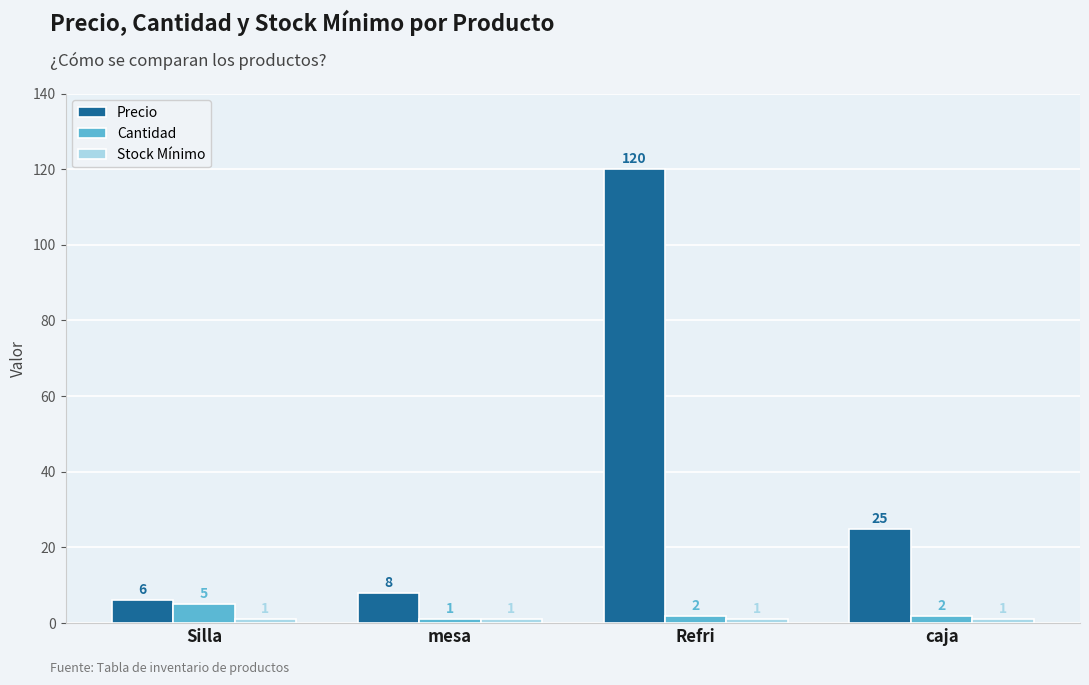

Is it true that Precio equals 6 at Silla?

True